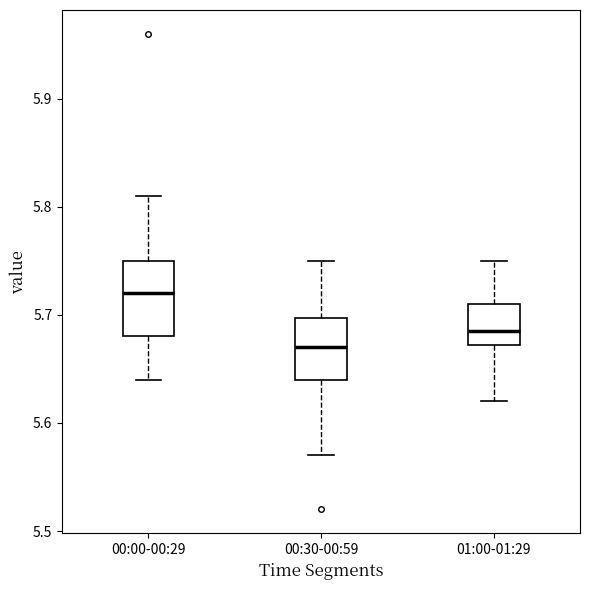

Which box is the tallest, from its lower edge to its upper edge?

00:00-00:29